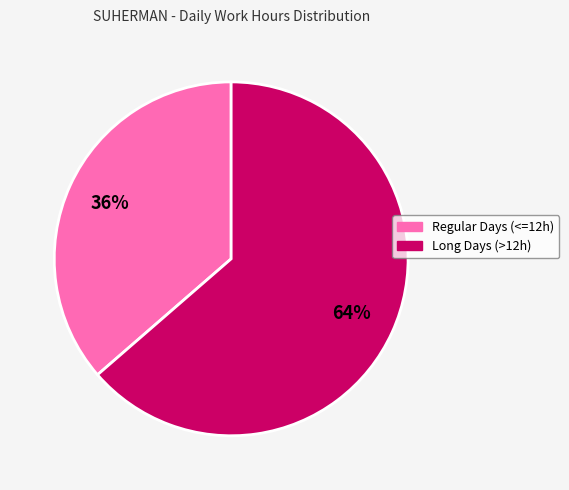

Does any single category account for the majority?

Yes